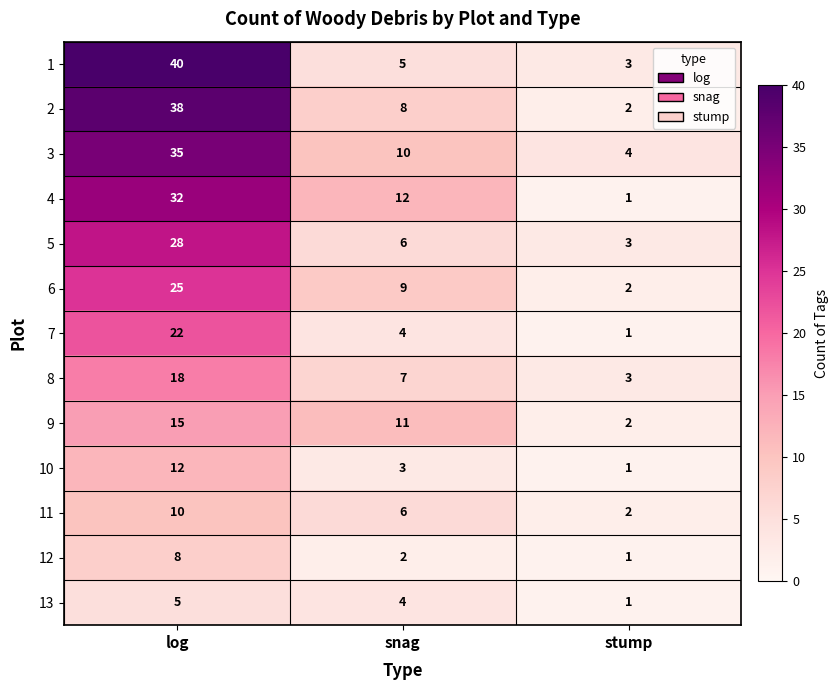

What is the total value across all series at snag?

87